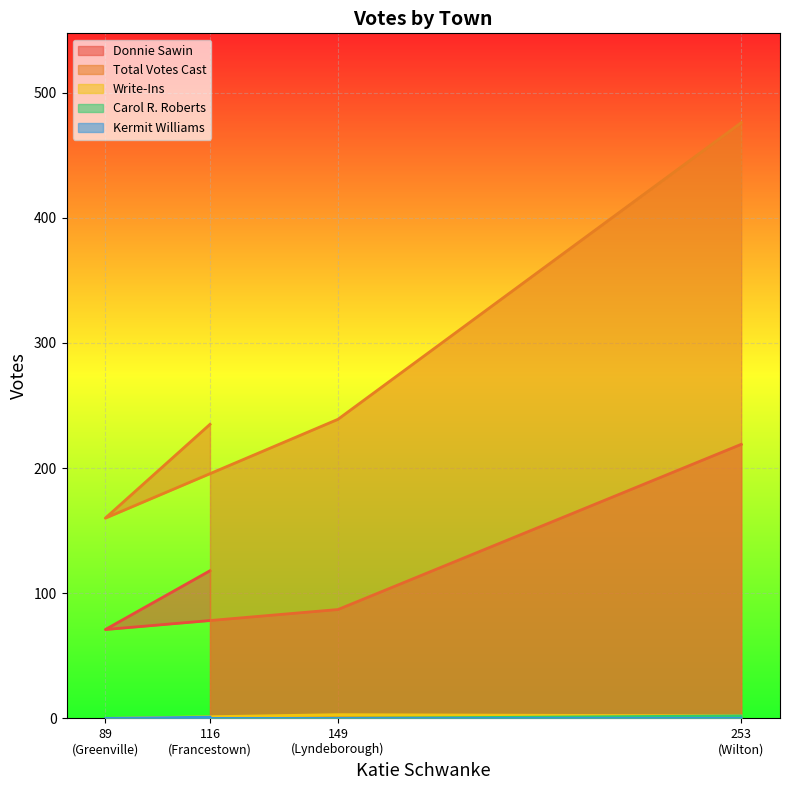

Does the chart display data point markers on the line(s)?

No